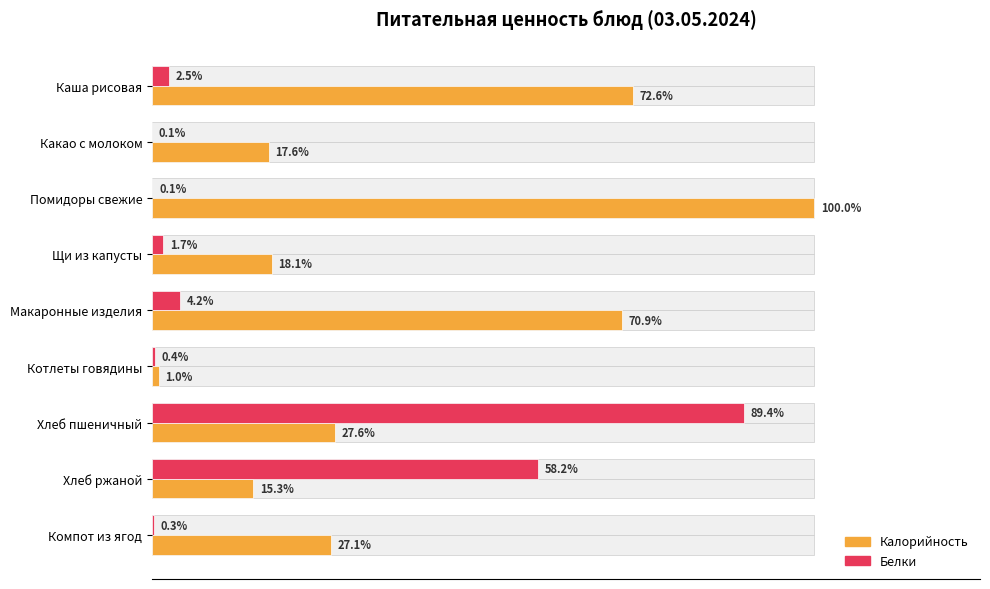

How many bars are there in total?

18